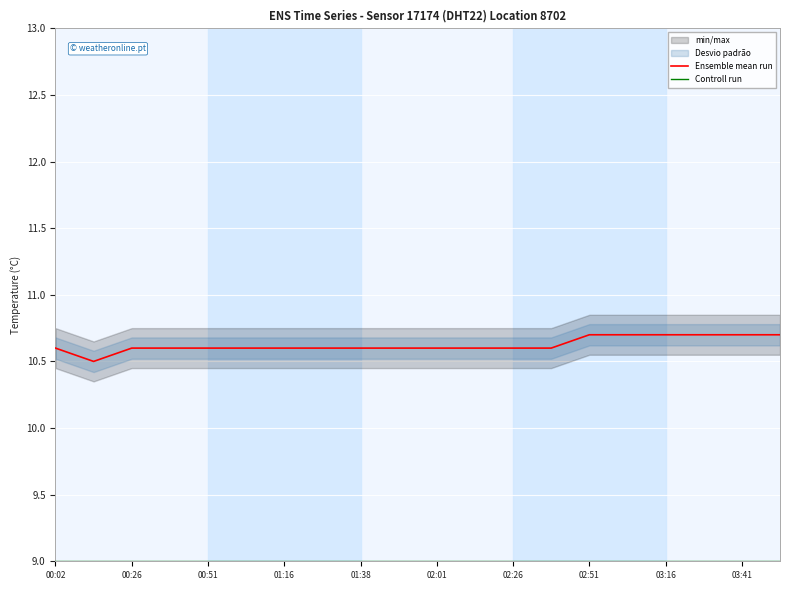

Is it true that Ensemble mean run equals 2.3 at 00:51?

False